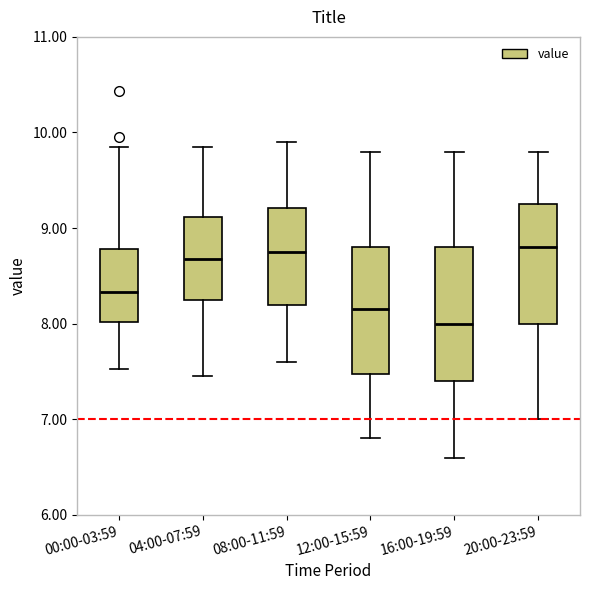

Reading left to right, read every box against the y-axis: the position of its median line, the range the box covers, and the ends of its whiskers. The values are not printed on the chart, so give them approximately, as read against the axis.

00:00-03:59: median 8.3, box 8.0 to 8.8, whiskers 7.5 to 9.9
04:00-07:59: median 8.7, box 8.3 to 9.1, whiskers 7.5 to 9.9
08:00-11:59: median 8.8, box 8.2 to 9.2, whiskers 7.6 to 9.9
12:00-15:59: median 8.2, box 7.5 to 8.8, whiskers 6.8 to 9.8
16:00-19:59: median 8.0, box 7.4 to 8.8, whiskers 6.6 to 9.8
20:00-23:59: median 8.8, box 8.0 to 9.3, whiskers 7.0 to 9.8